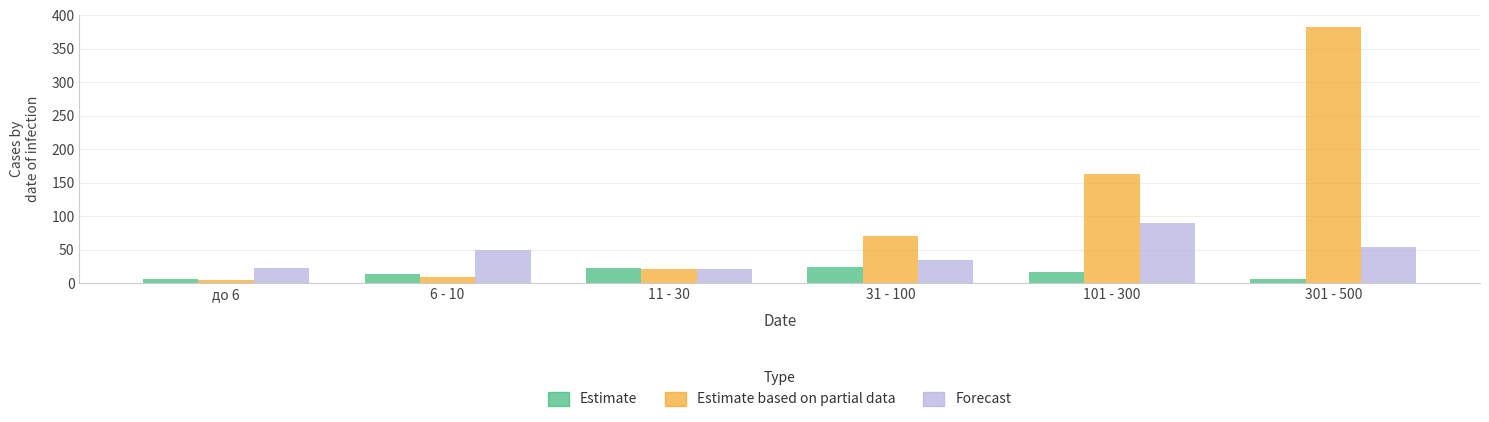

What is the spread (max minus min) of values at 31 - 100?

45.6